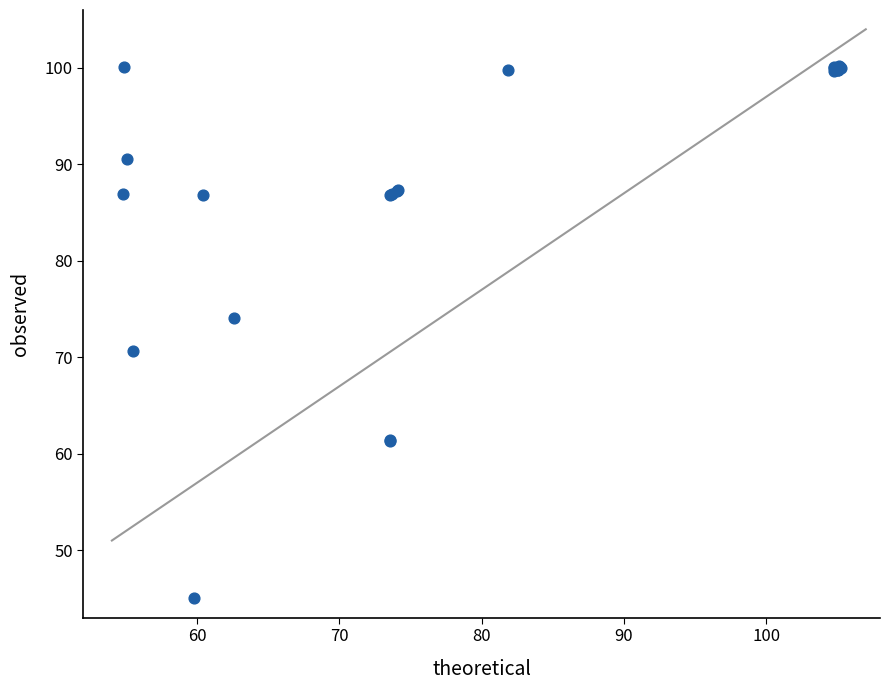

What Y value in the scatter plot is closest to 72?

70.6